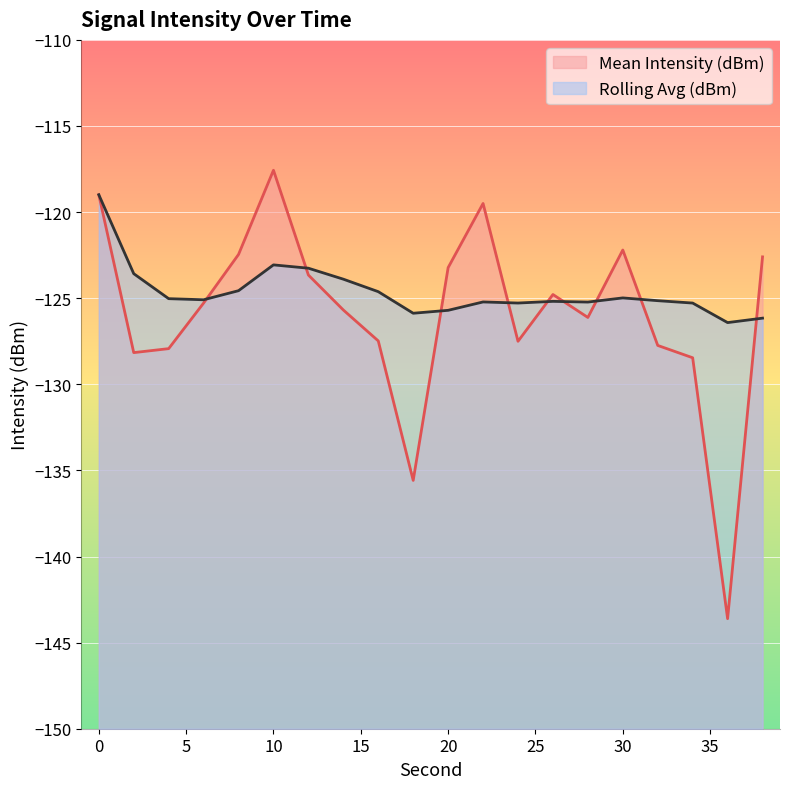

After their last crossing, which series has the higher values: Rolling Avg (dBm) or Mean Intensity (dBm)?

Mean Intensity (dBm)